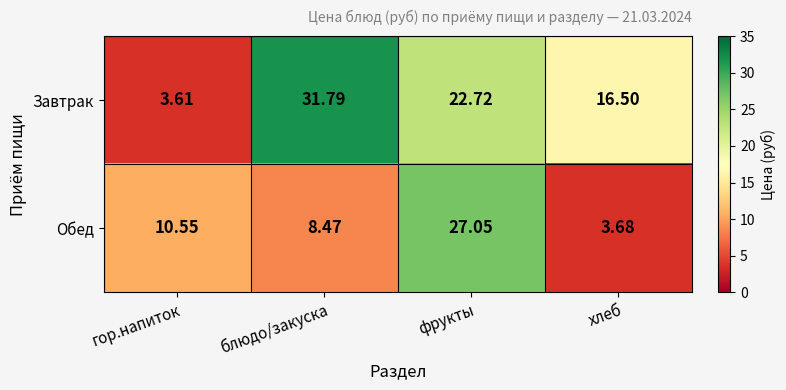

At which label is Обед closest to 15?

гор.напиток